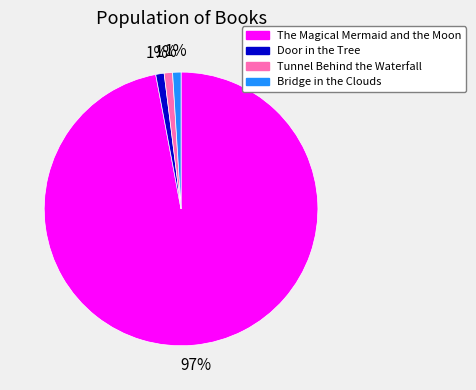

To the nearest percent, what is the difference between the Tunnel Behind the Waterfall and The Magical Mermaid and the Moon slice percentages?

96%